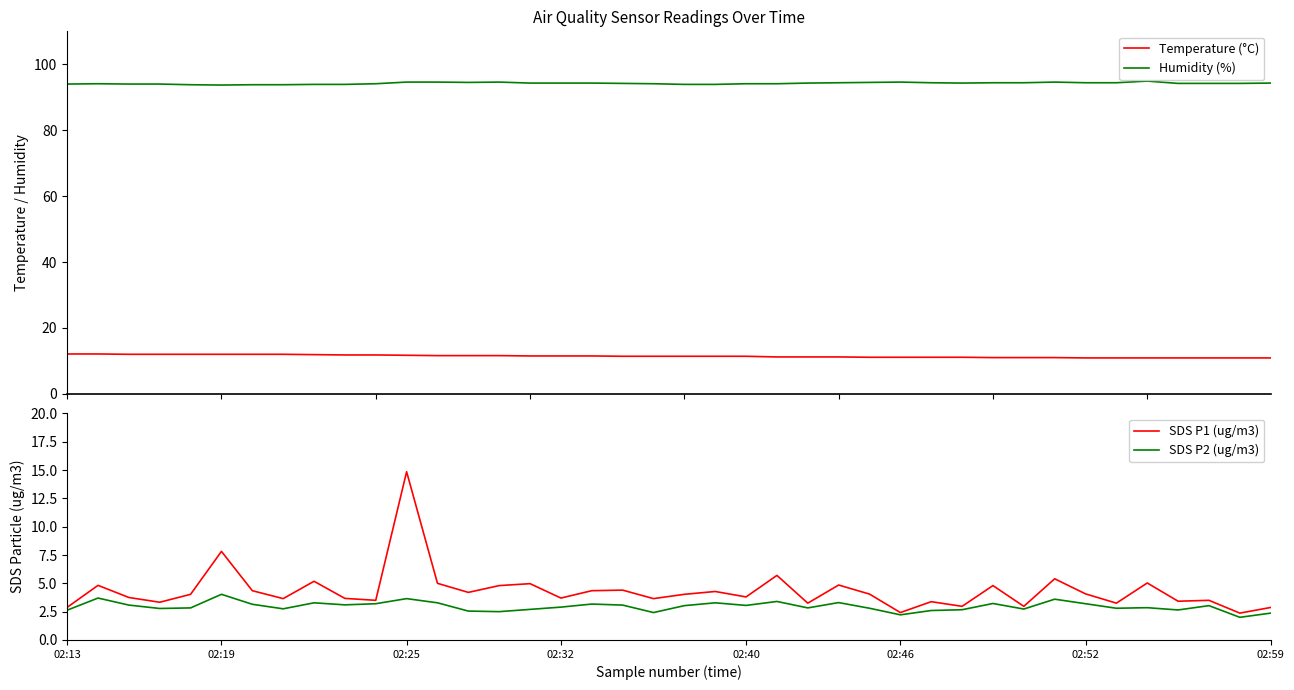

What are all the series names shown in the legend?

Temperature (°C), Humidity (%), SDS P1 (ug/m3), SDS P2 (ug/m3)